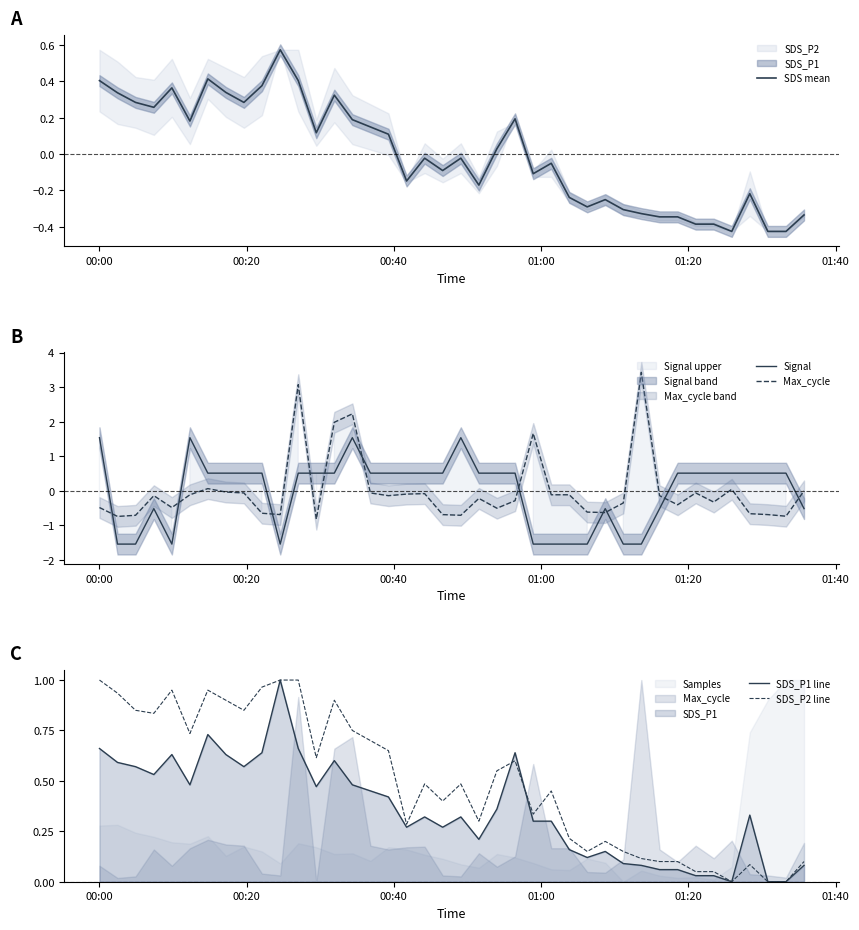

The value of SDS_P1 line at 34 is 0.0. True or false?

False